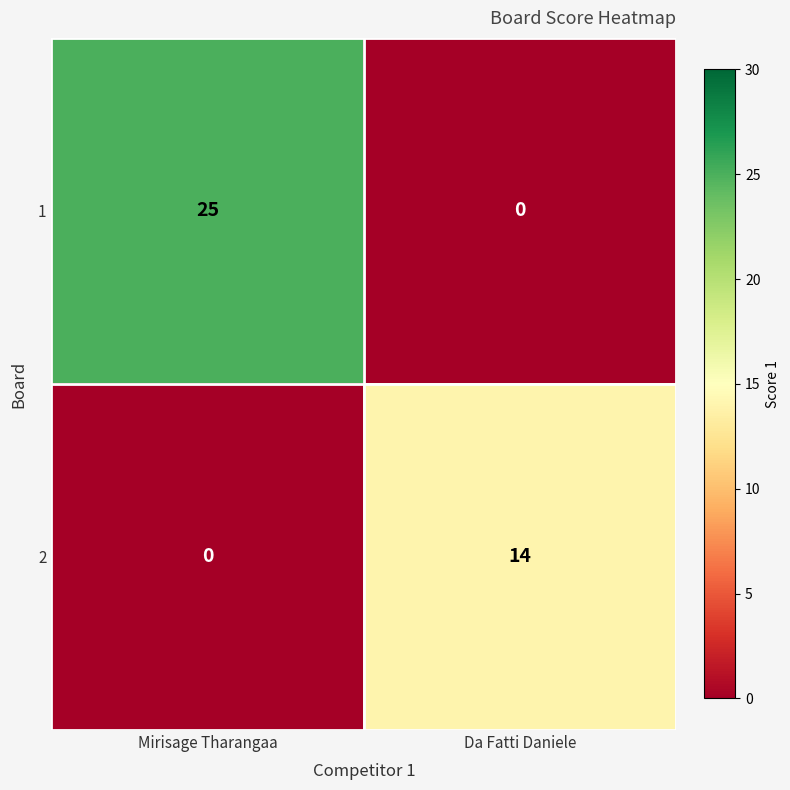

What is the difference between the 1 values at Da Fatti Daniele and Mirisage Tharangaa?

25